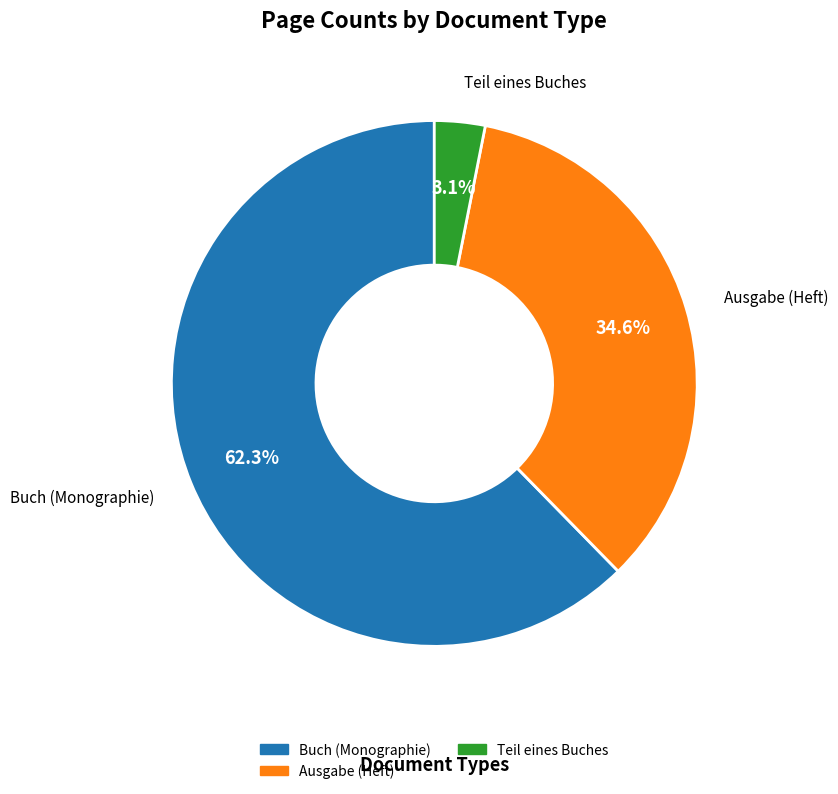

Does any single category account for the majority?

Yes